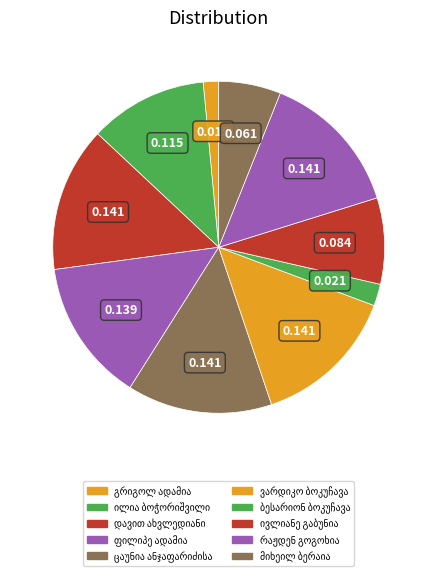

How many segments does this pie chart have?

10